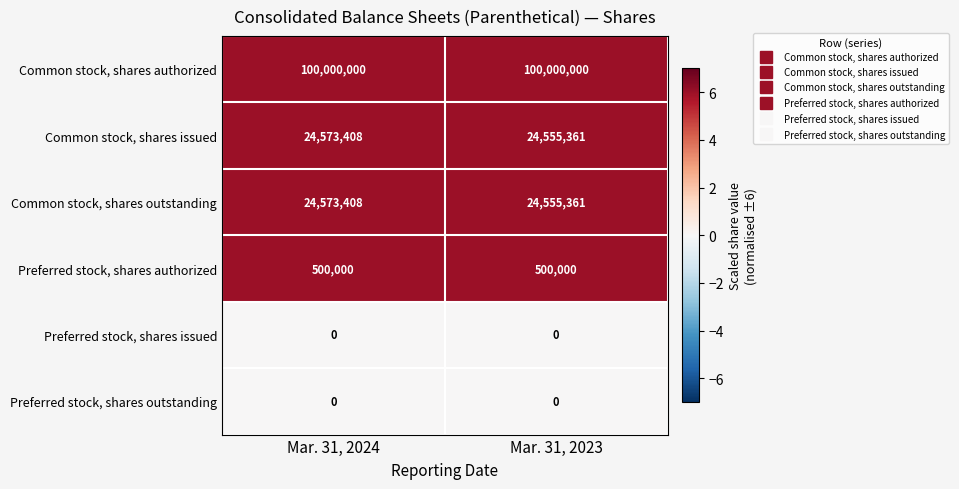

What is the average value of the Preferred stock, shares authorized series?

500000